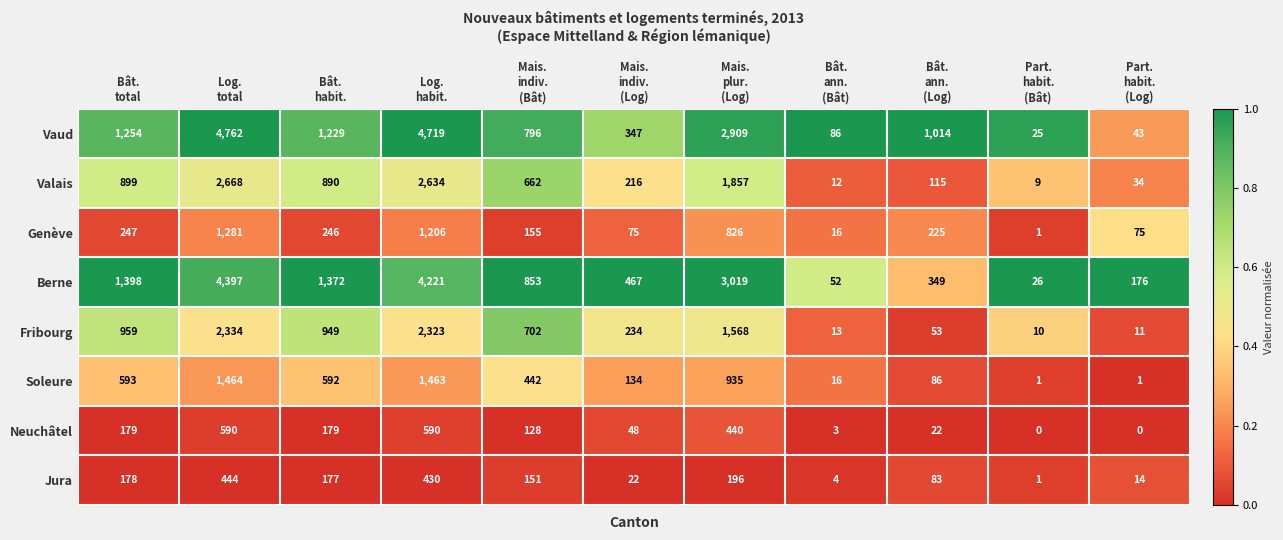

Which series has the largest range (max minus min)?

Vaud